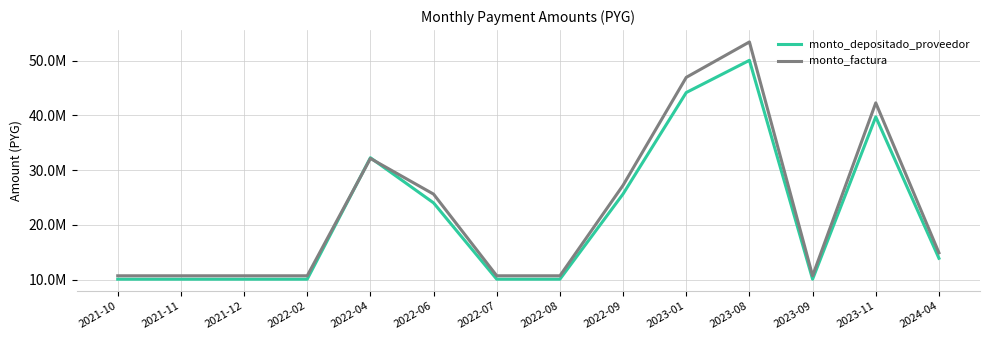

What position from the right is 2021-11?

13